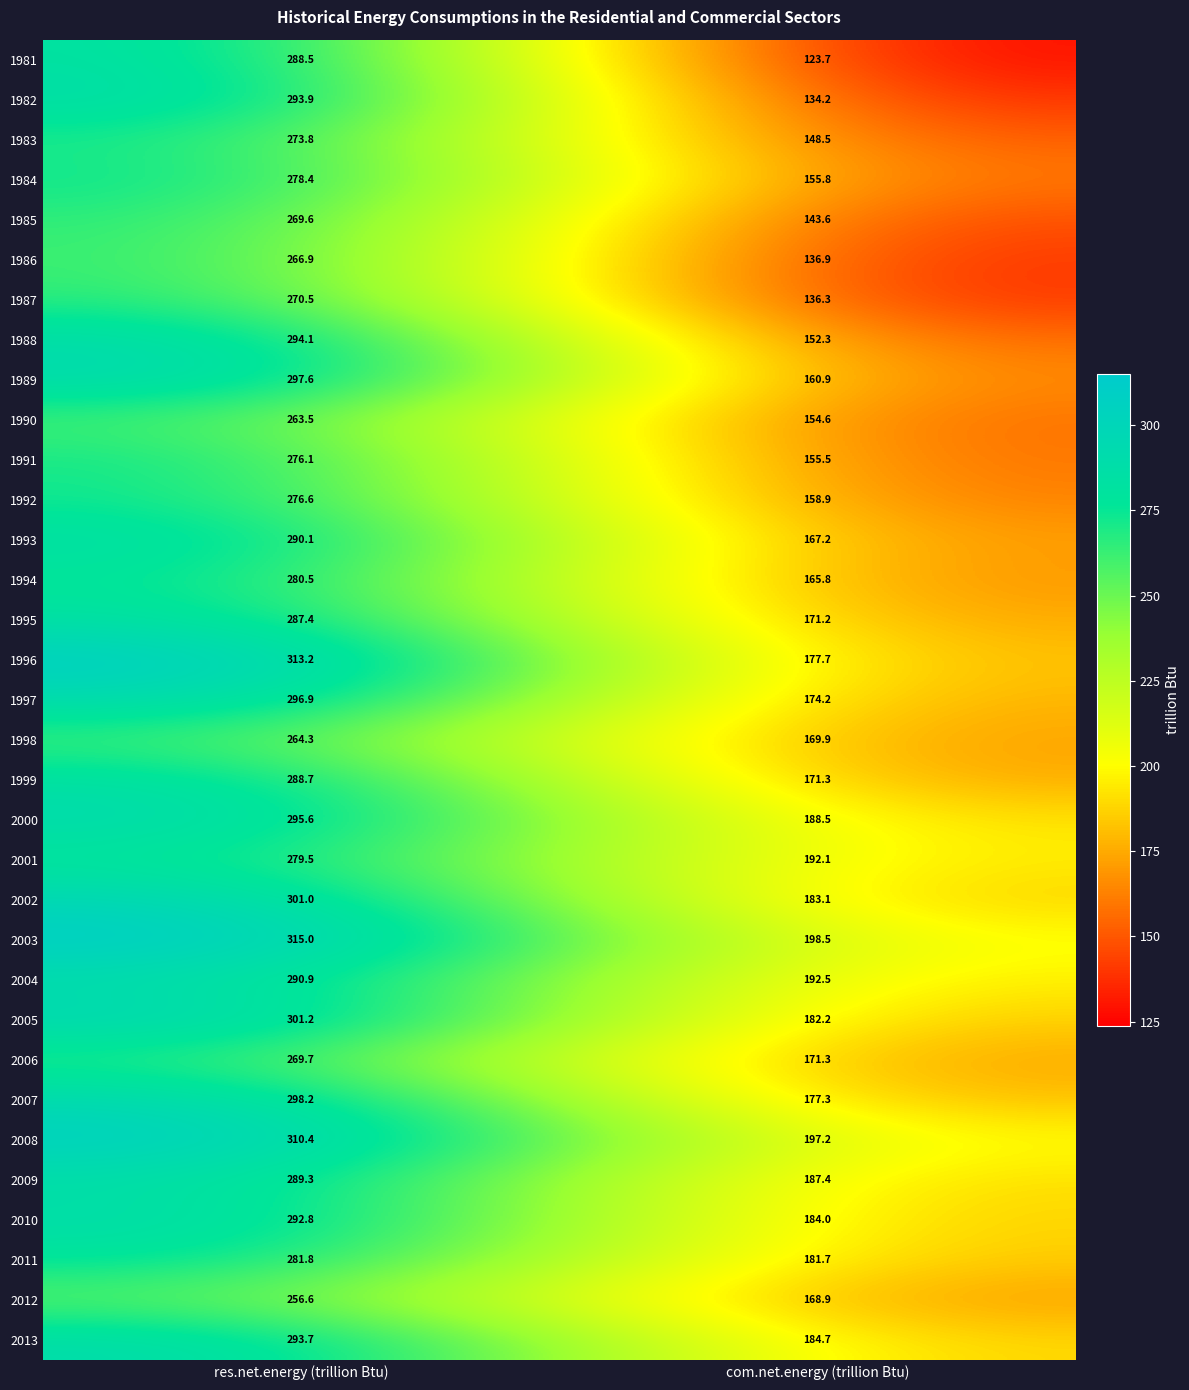

Rank the series by their maximum value, from lowest to highest.

2012, 1990, 1998, 1986, 1985, 2006, 1987, 1983, 1991, 1992, 1984, 2001, 1994, 2011, 1995, 1981, 1999, 2009, 1993, 2004, 2010, 2013, 1982, 1988, 2000, 1997, 1989, 2007, 2002, 2005, 2008, 1996, 2003